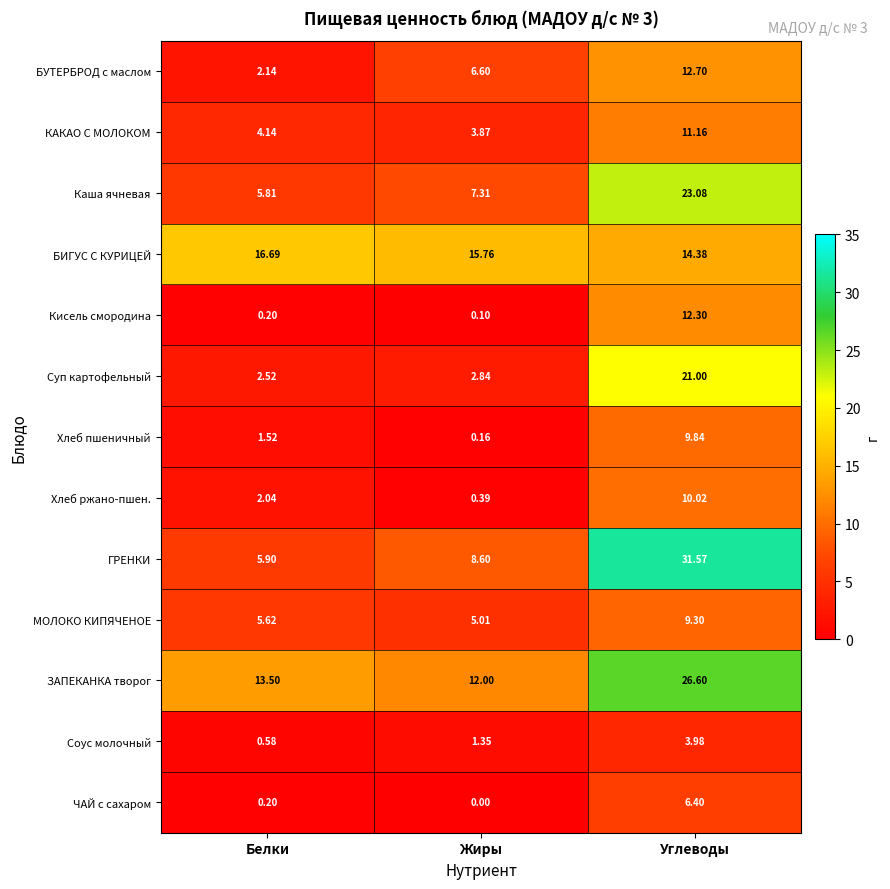

Which series has the widest spread of values?

ГРЕНКИ